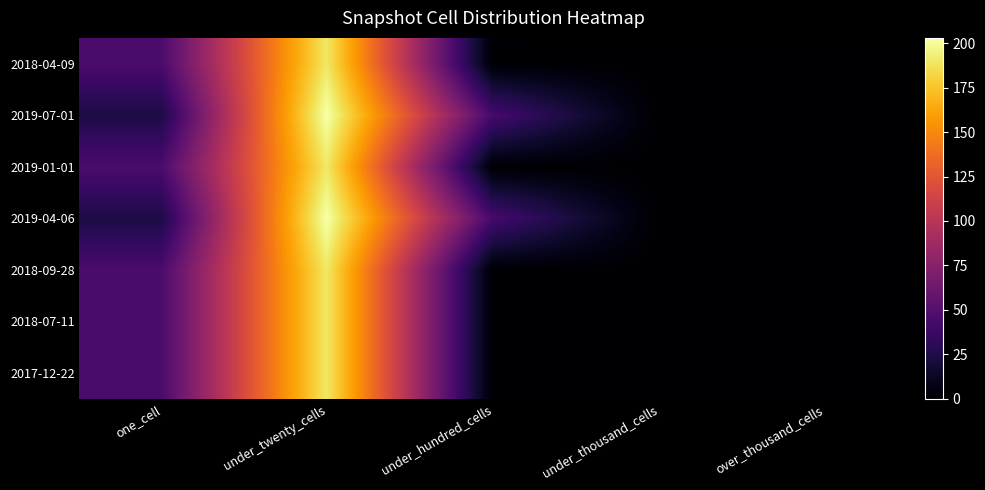

Reading left to right, what are all the values shown in this chart?

2018-04-09: one_cell=45	under_twenty_cells=190	under_hundred_cells=1	under_thousand_cells=0	over_thousand_cells=0
2019-07-01: one_cell=24	under_twenty_cells=203	under_hundred_cells=43	under_thousand_cells=0	over_thousand_cells=0
2019-01-01: one_cell=45	under_twenty_cells=190	under_hundred_cells=1	under_thousand_cells=0	over_thousand_cells=0
2019-04-06: one_cell=24	under_twenty_cells=203	under_hundred_cells=43	under_thousand_cells=0	over_thousand_cells=0
2018-09-28: one_cell=45	under_twenty_cells=190	under_hundred_cells=1	under_thousand_cells=0	over_thousand_cells=0
2018-07-11: one_cell=45	under_twenty_cells=190	under_hundred_cells=1	under_thousand_cells=0	over_thousand_cells=0
2017-12-22: one_cell=45	under_twenty_cells=190	under_hundred_cells=1	under_thousand_cells=0	over_thousand_cells=0